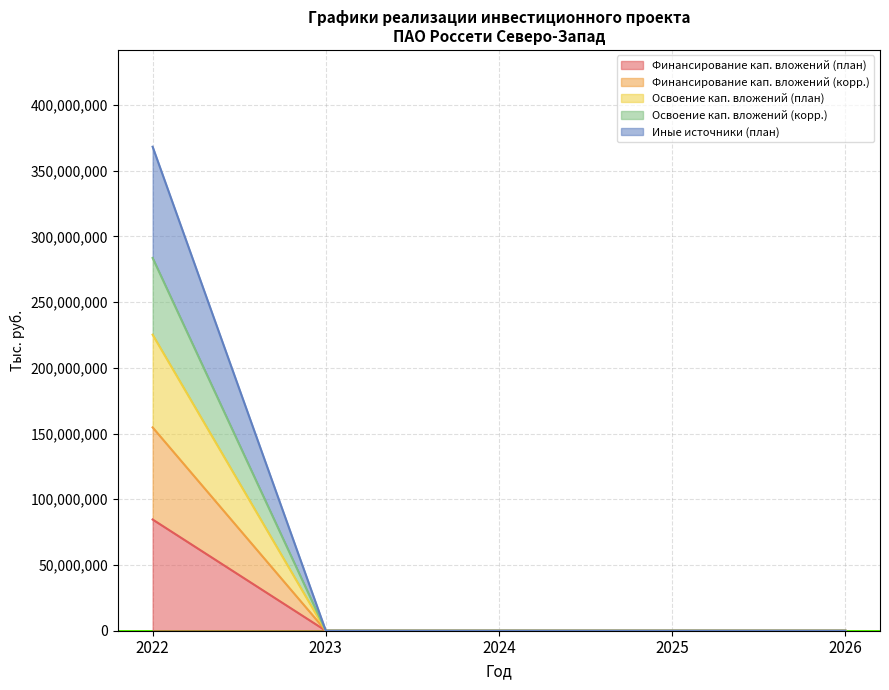

Does the chart have visible grid lines?

Yes